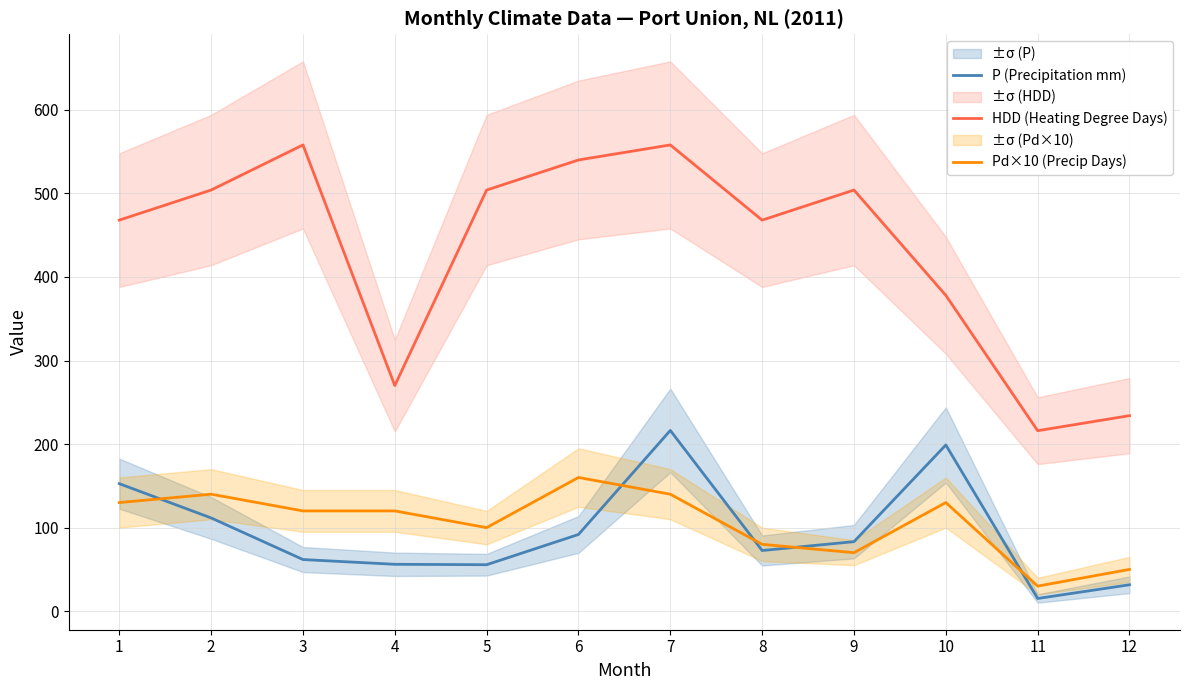

At 8, list the series in order from largest to smallest.

HDD (Heating Degree Days), Pd×10 (Precip Days), P (Precipitation mm)